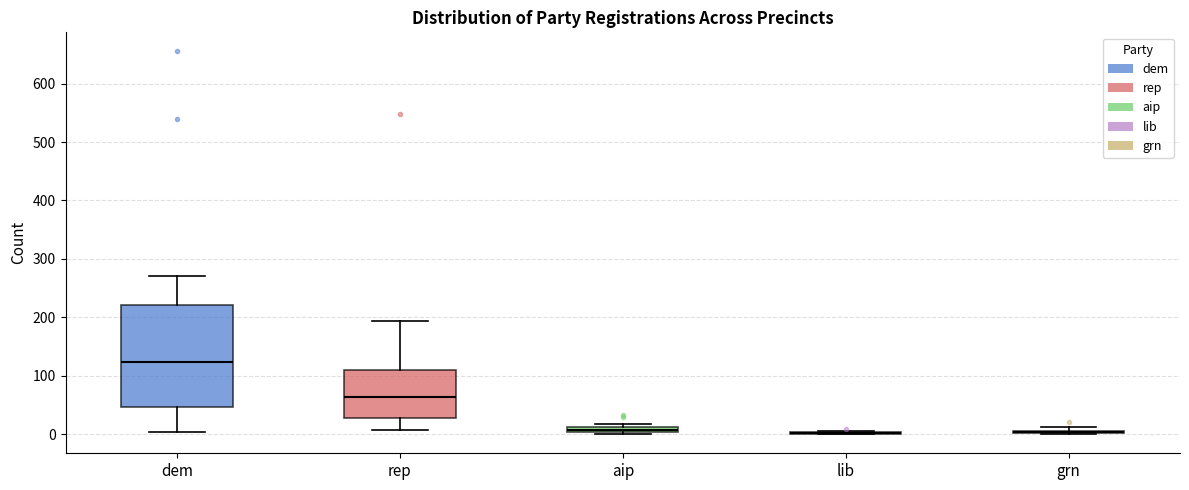

Which box is the tallest, from its lower edge to its upper edge?

dem